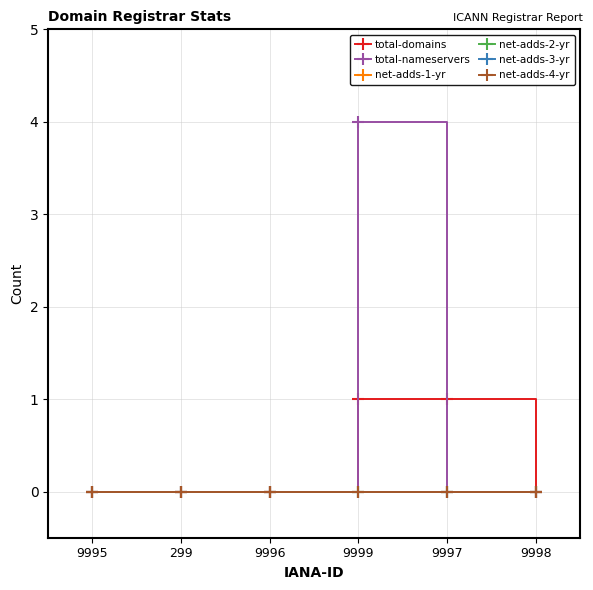

True or false: net-adds-2-yr and total-domains cross at least once.

False